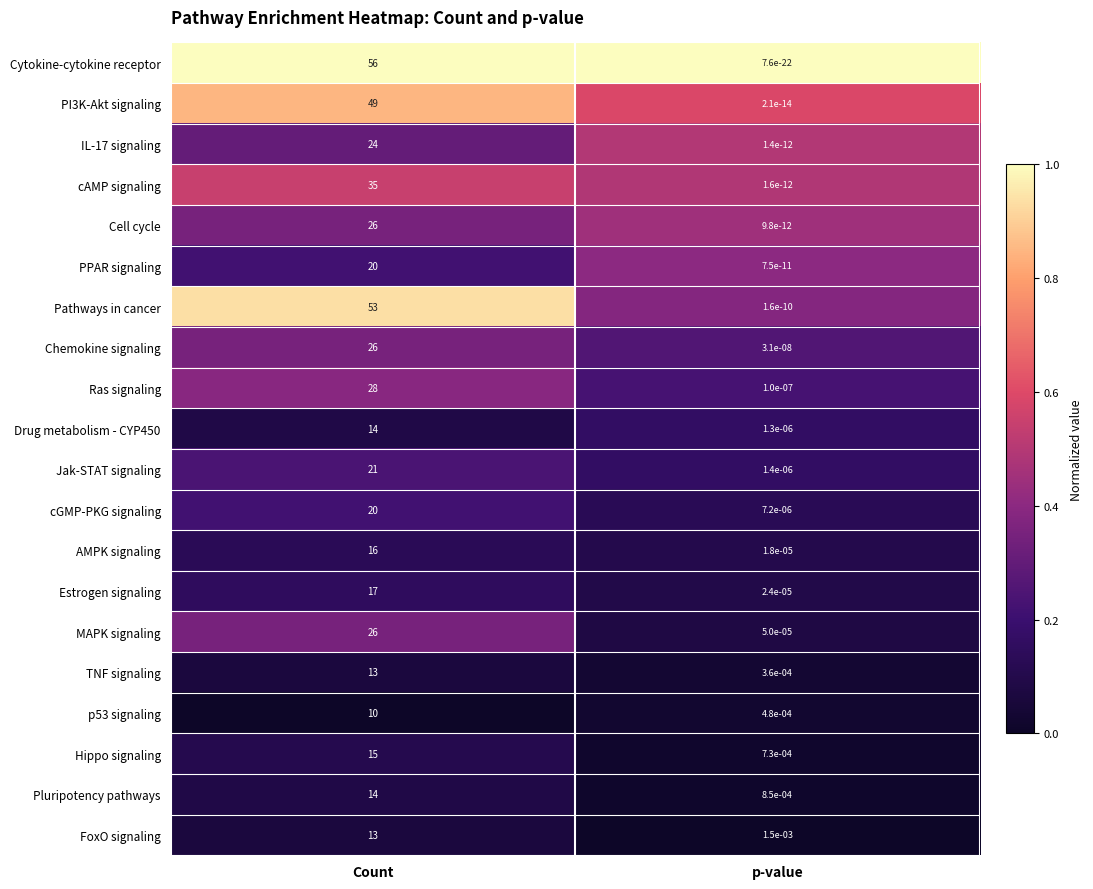

Rank the categories by TNF signaling value from highest to lowest.

Count, p-value